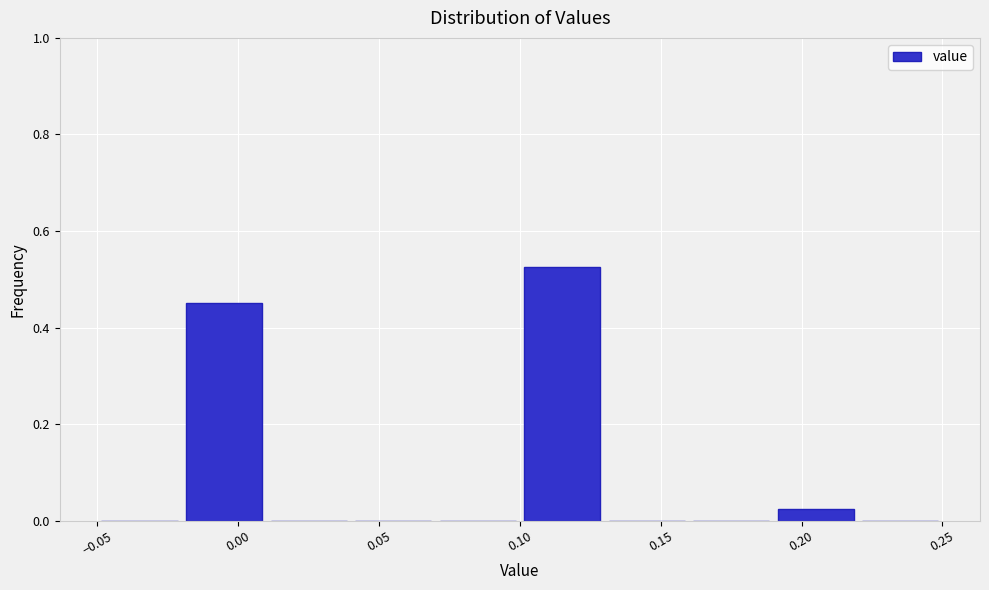

Reading left to right, transcribe this chart: for each bar, give the range it covers on the x-axis and its height. The values are not printed on the chart, so give them approximately, as read against the axis.

-0.05 to -0.02: 0
-0.02 to 0.01: 0.46
0.01 to 0.04: 0
0.04 to 0.07: 0
0.07 to 0.10: 0
0.10 to 0.13: 0.52
0.13 to 0.16: 0
0.16 to 0.19: 0
0.19 to 0.22: 0.02
0.22 to 0.25: 0